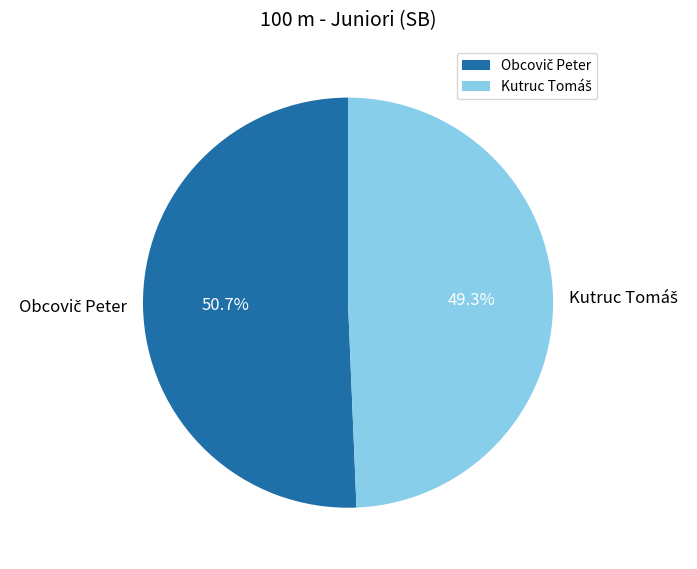

Is there any slice that represents more than half of the pie?

Yes